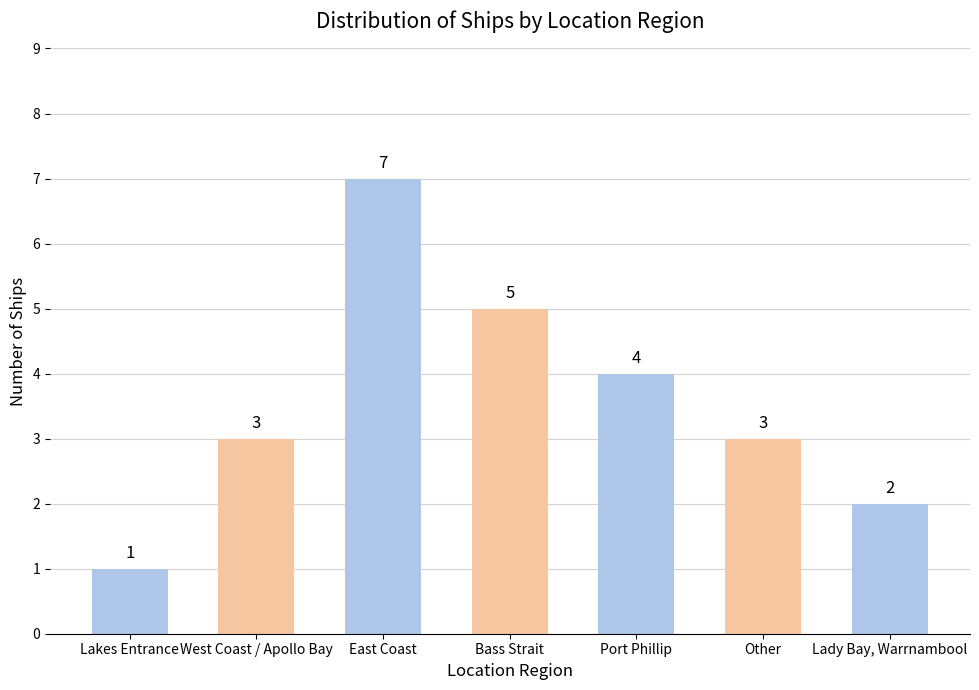

Count the number of categories in the chart.

7